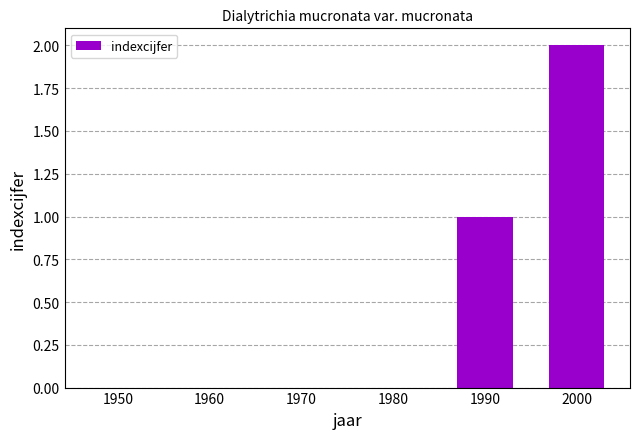

Reading left to right, extract all data points from this chart.

0	0	0	0	1	2